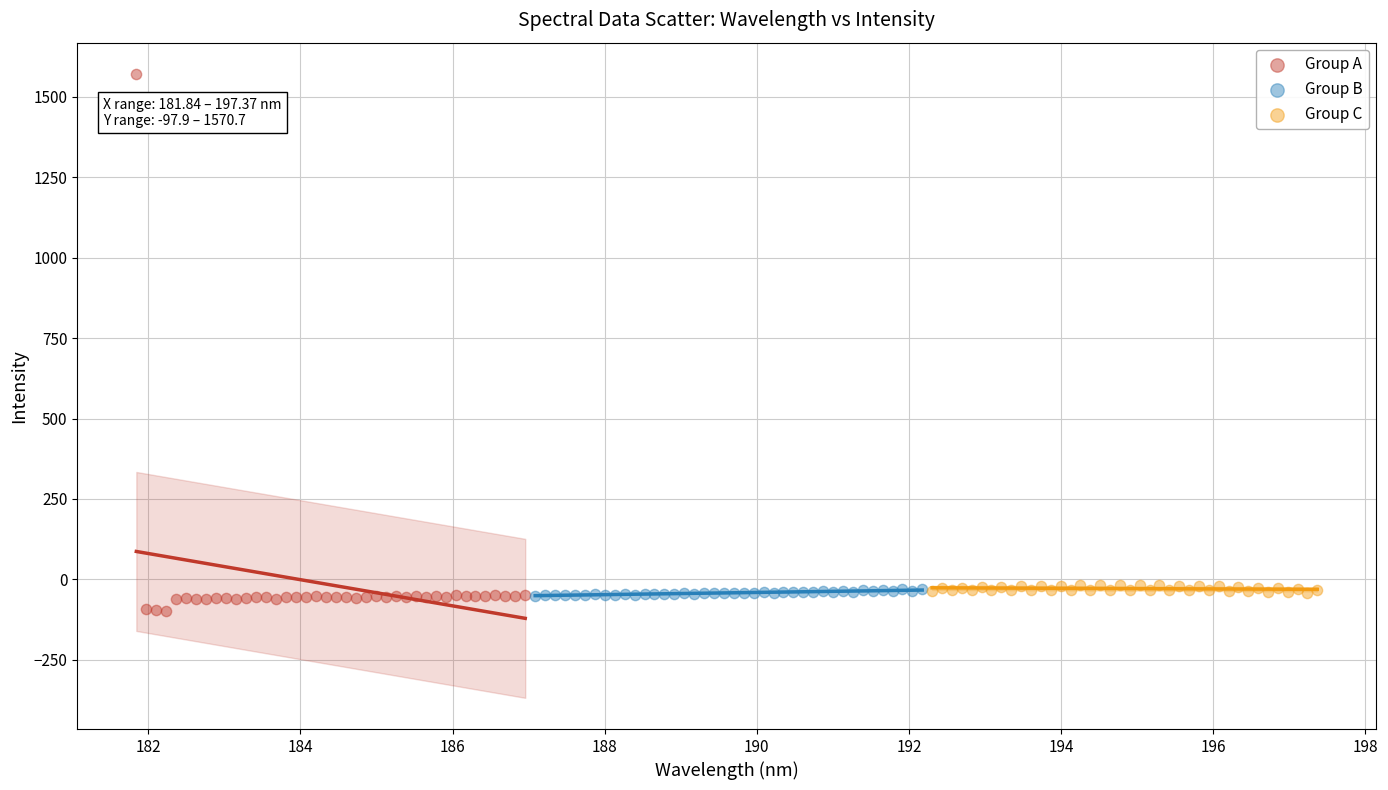

Which series reaches the maximum Y coordinate?

Group A